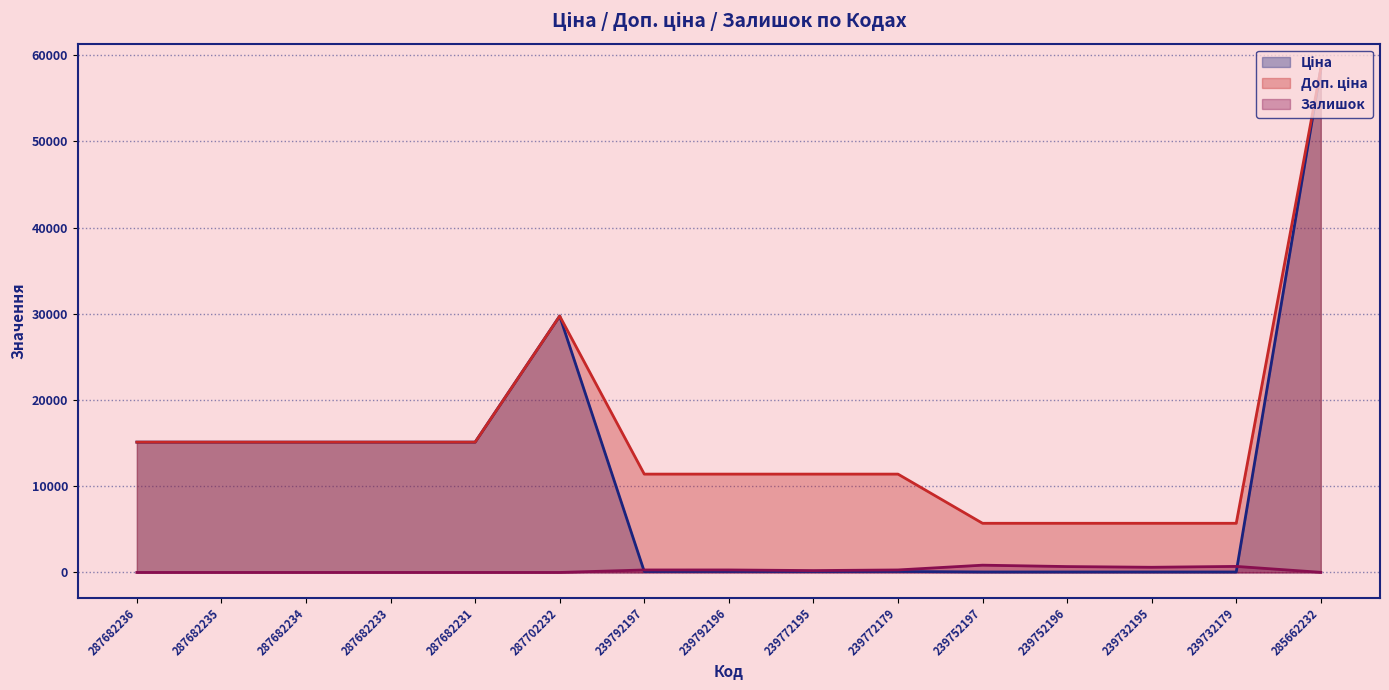

What is the sum of all Ціна values?

164458.4